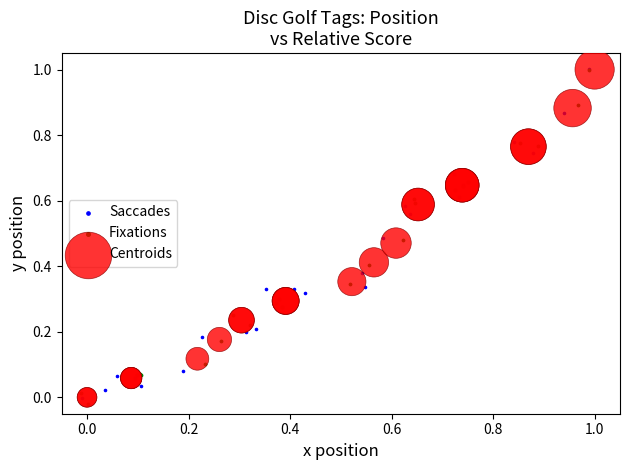

What are all the series names shown in the legend?

Saccades, Fixations, Centroids